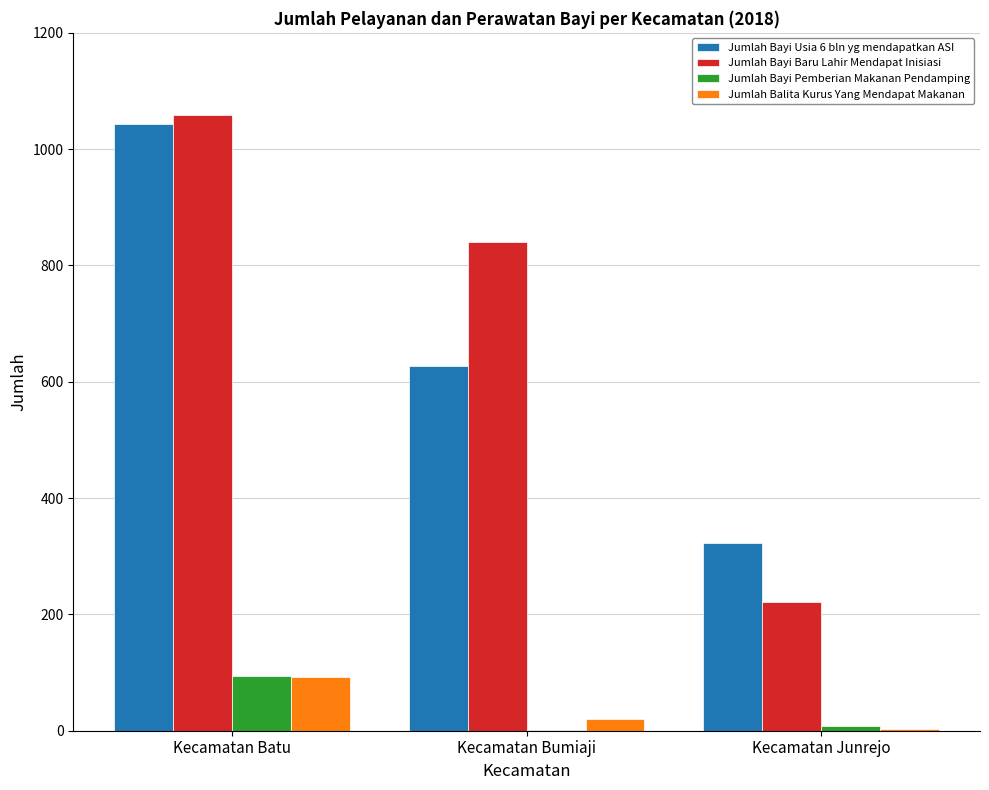

How many series are shown in this chart?

4